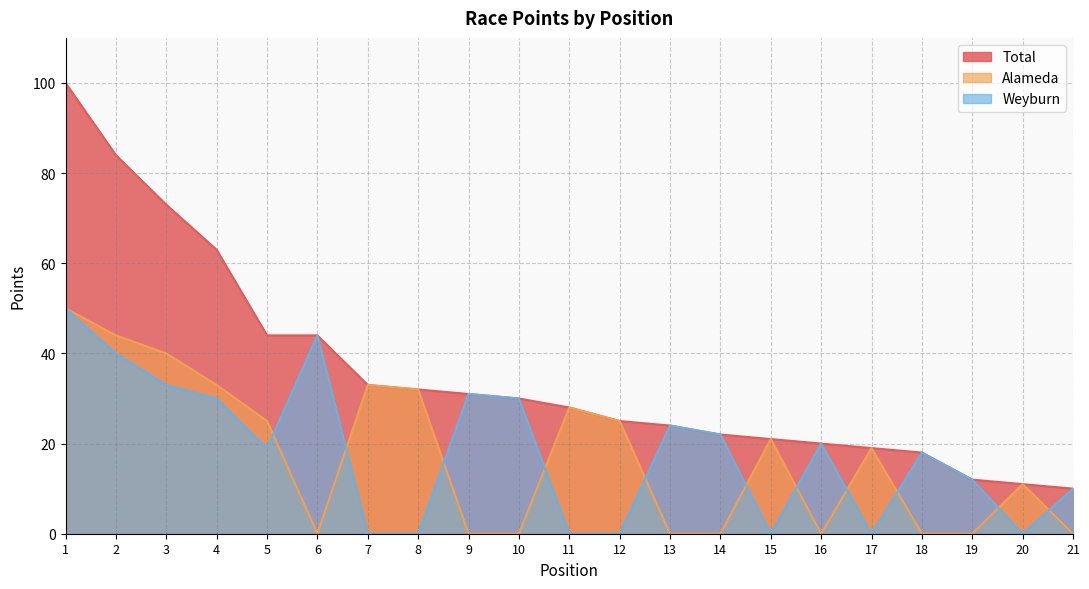

Rank the series at 2 from highest to lowest value.

Total, Alameda, Weyburn